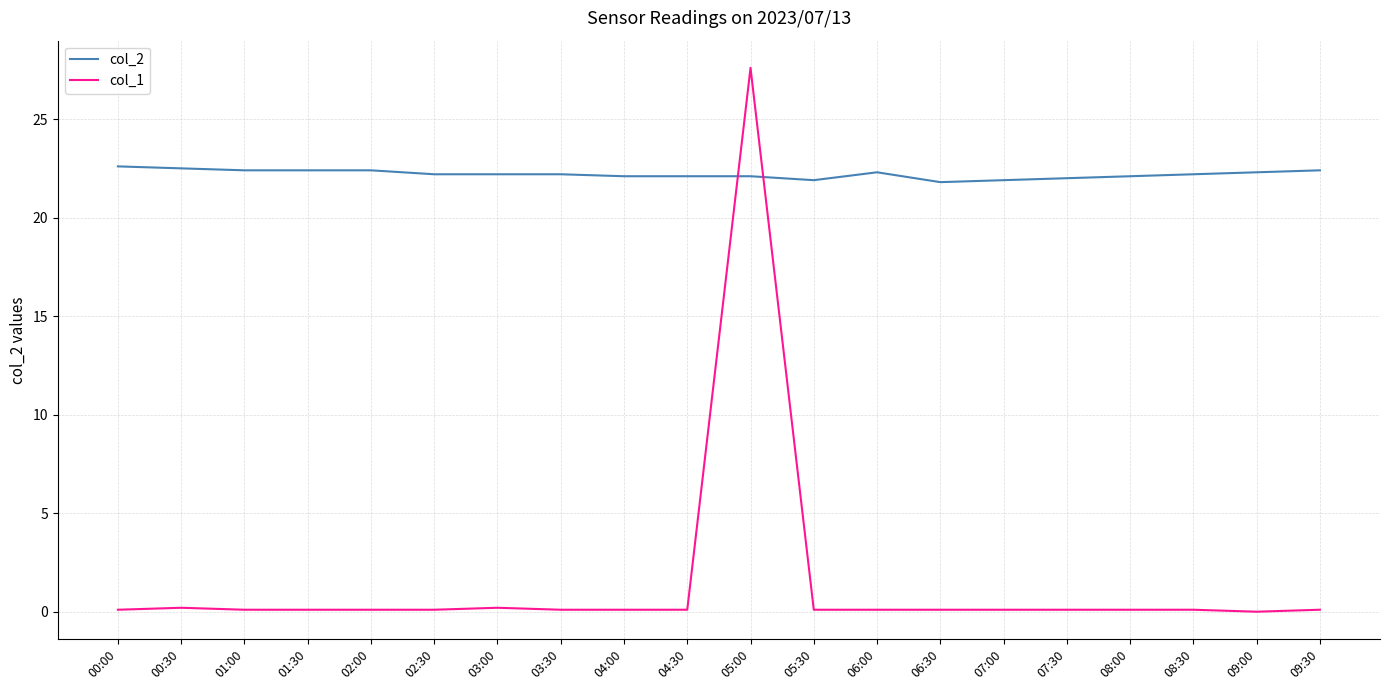

Count the col_2 values in the range 22 to 23.

17